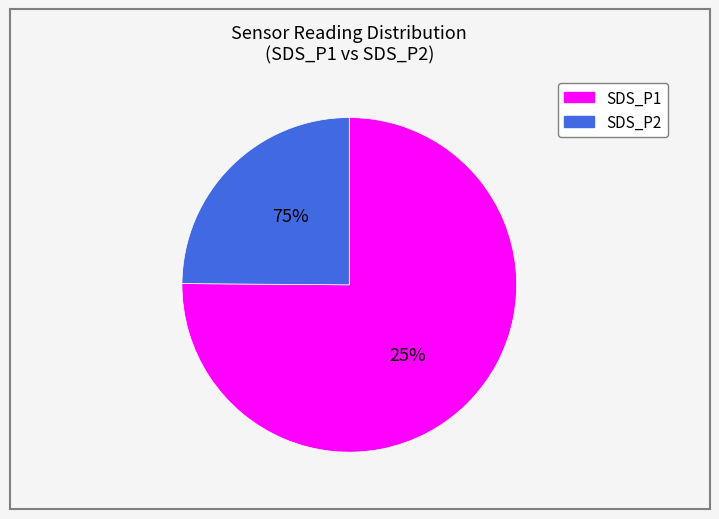

To the nearest percent, what is the average slice percentage?

50%